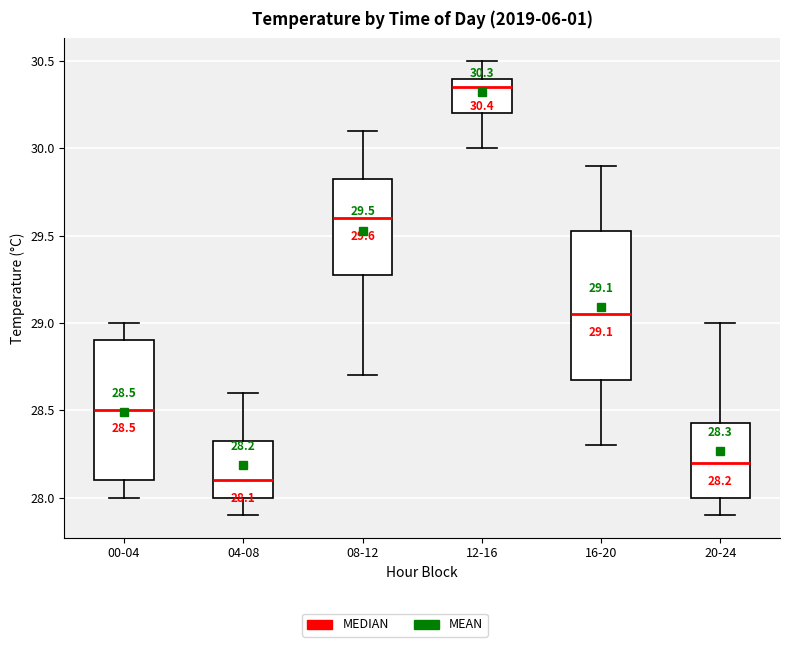

Which box has the lowest median line?

04-08